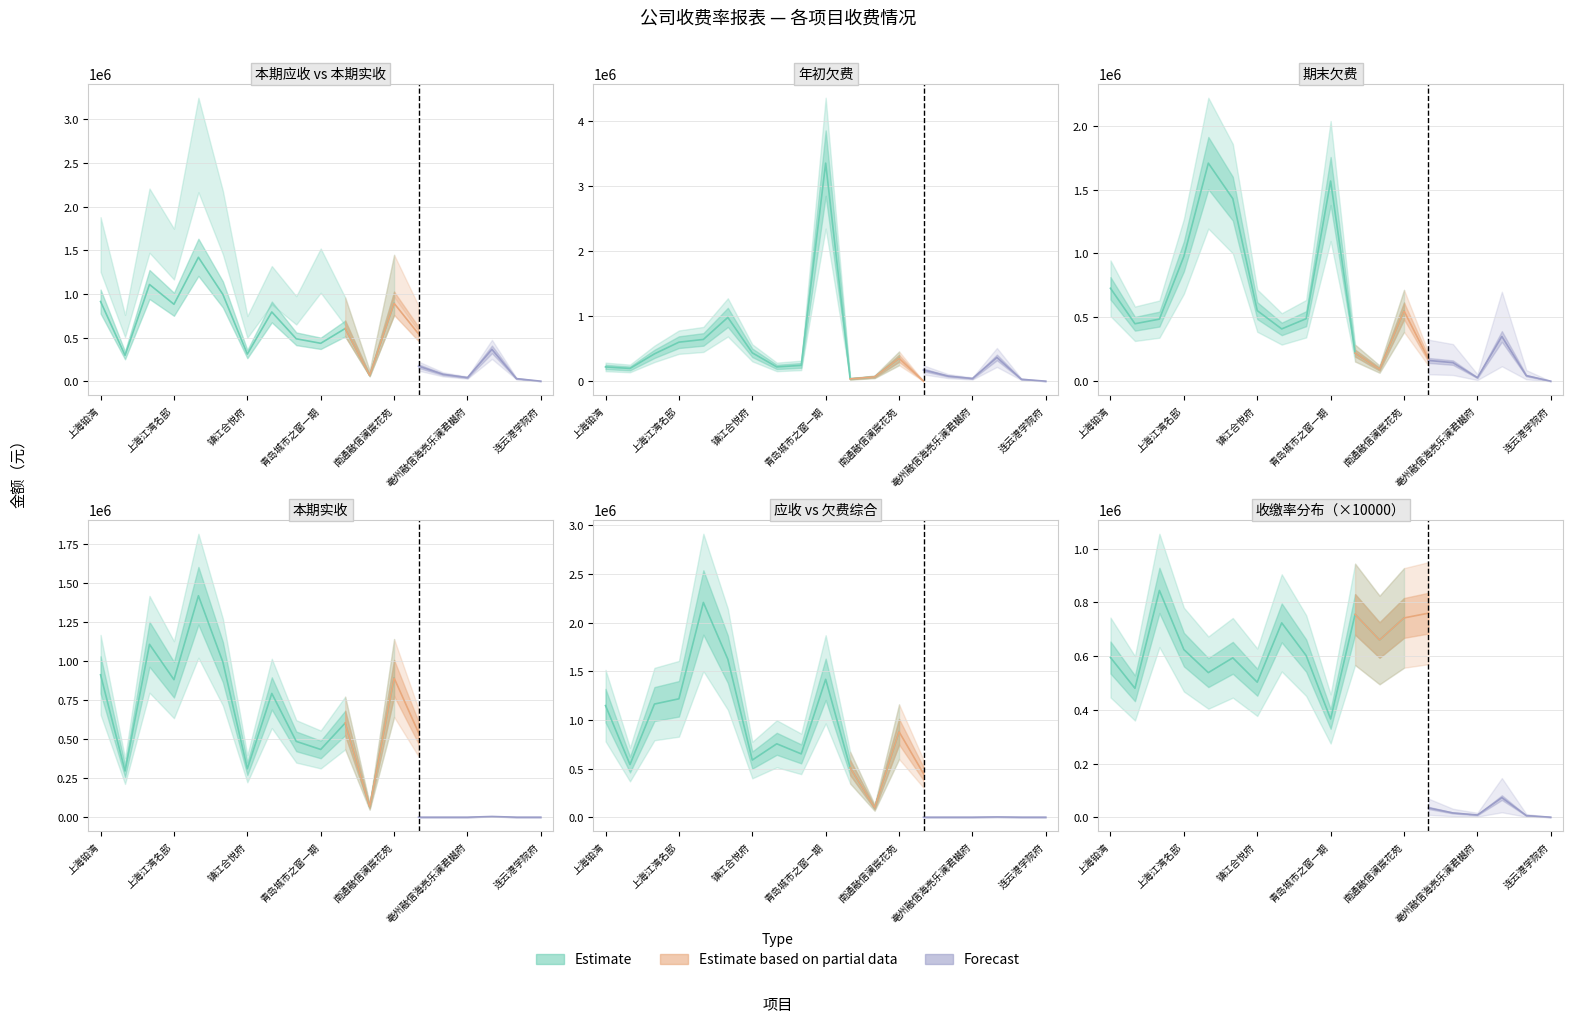

How many intersections are there between 期末欠费 and 年初欠费?

2